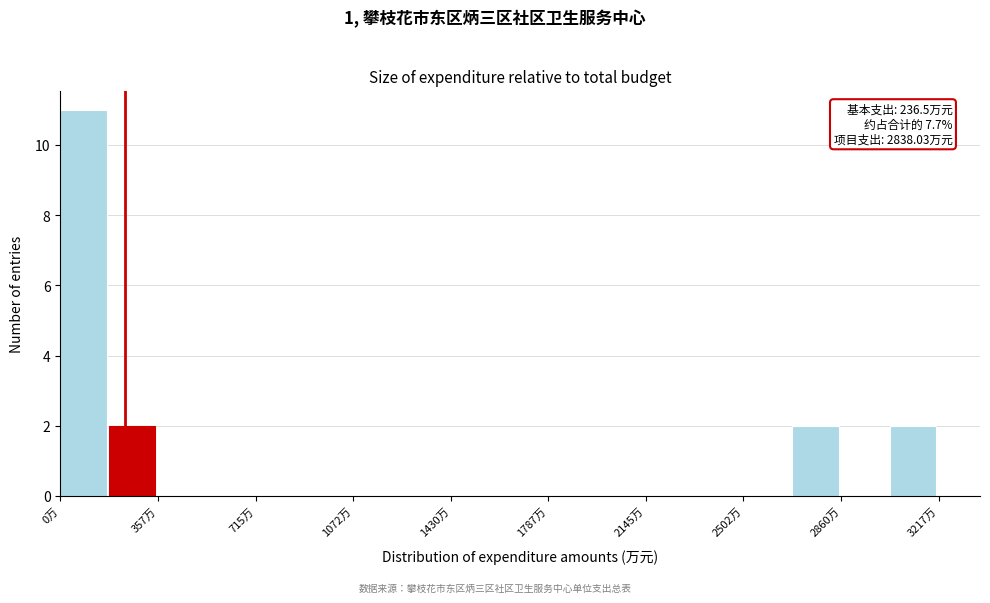

Around what value on the x-axis is the tallest bar? Give the approximate position of its centre, as read against the axis.

100